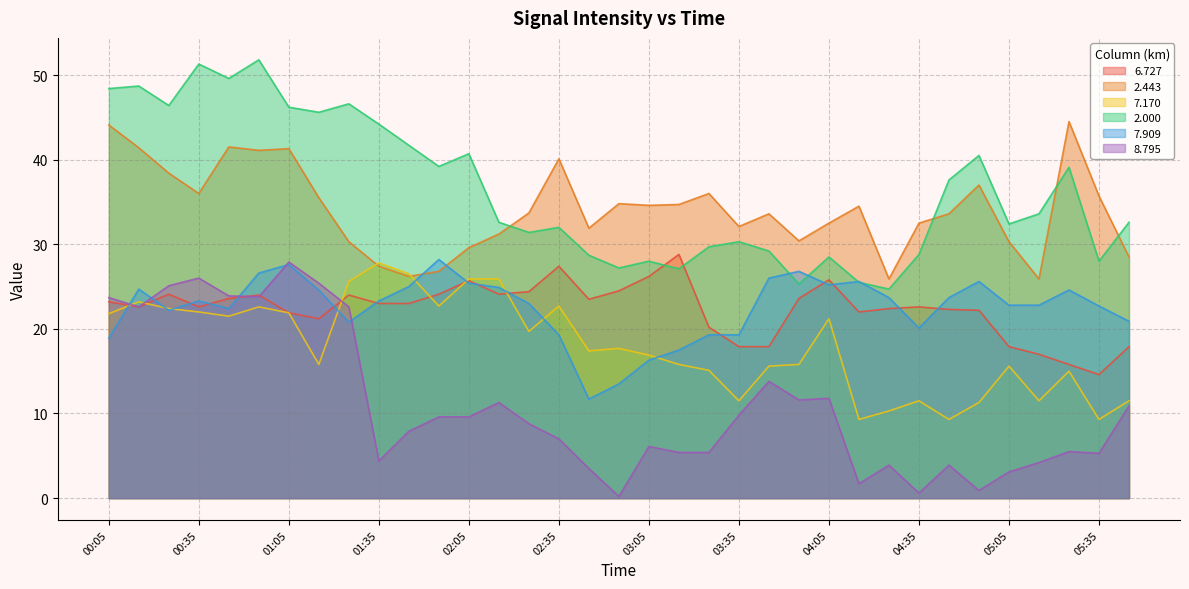

What position from the left is 04:35?

28